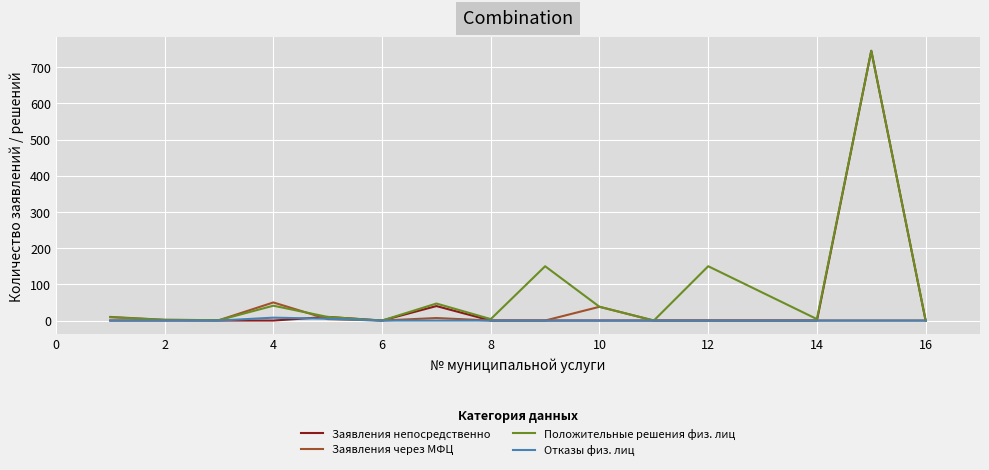

What is the maximum value shown in the chart?

745